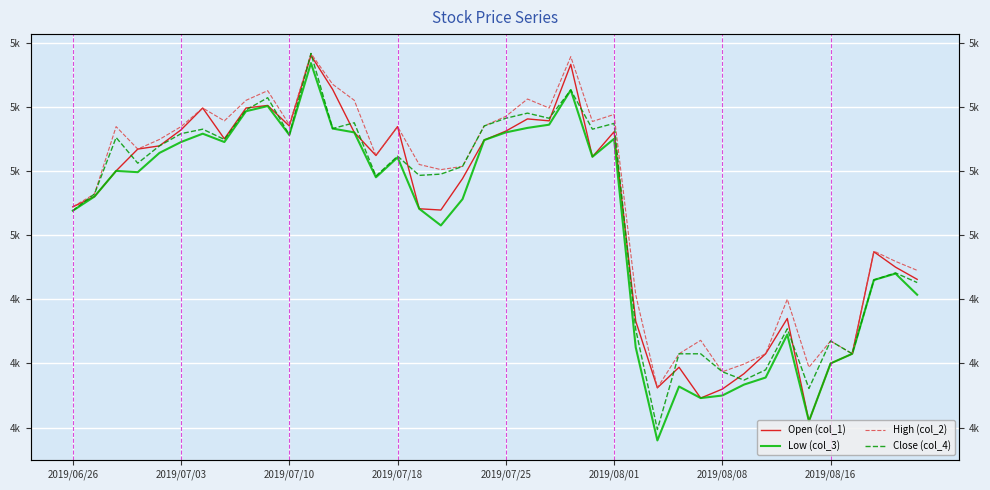

What are all the series names shown in the legend?

Open (col_1), Low (col_3), High (col_2), Close (col_4)